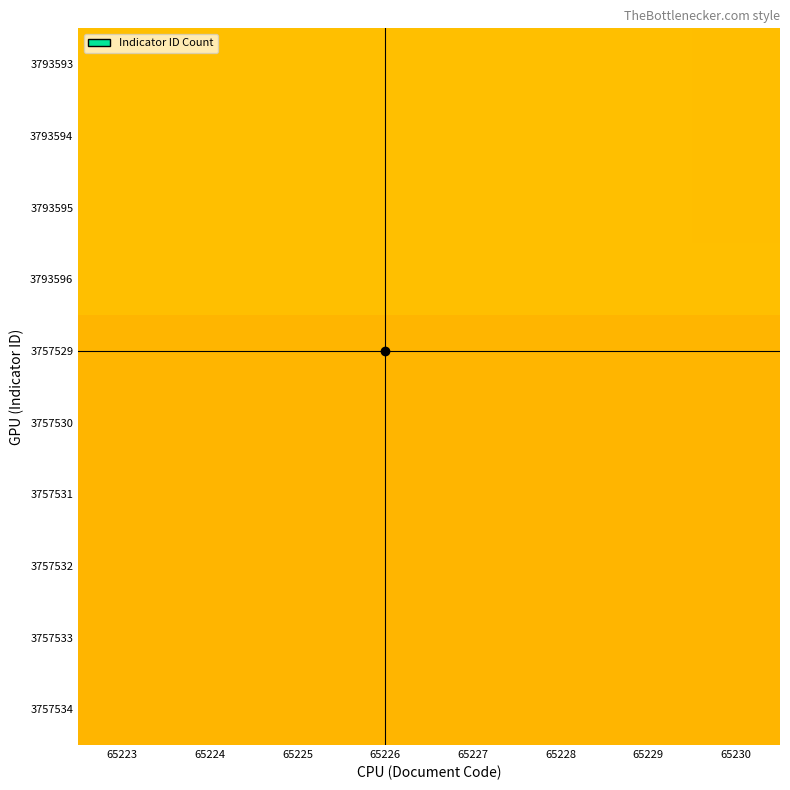

Between 65230 and 65228, which is larger?

65230